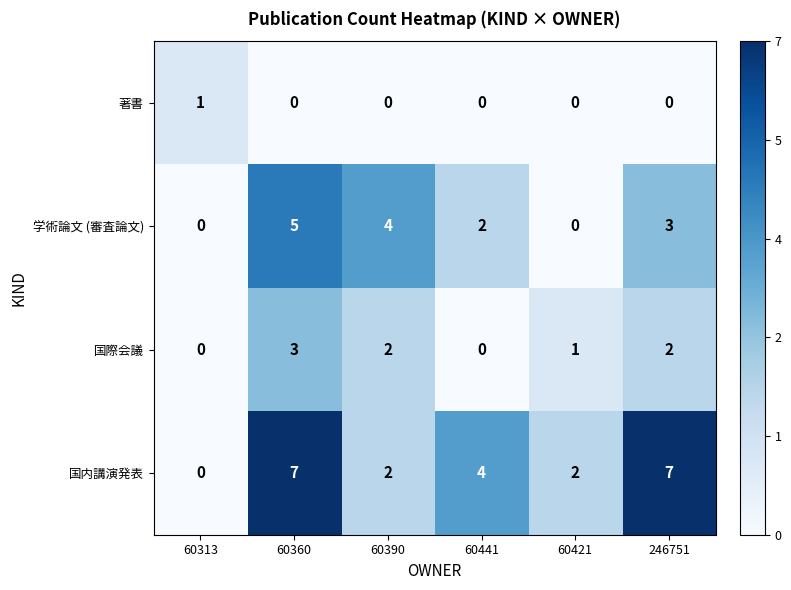

Is it true that 学術論文 (審査論文) equals 0 at 60313?

True